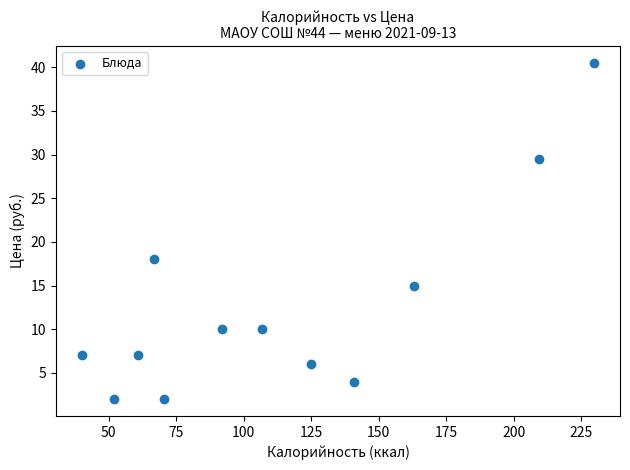

What is the average Y value?

12.6